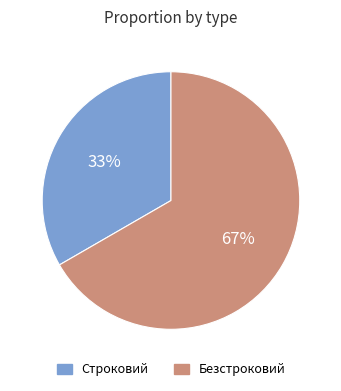

Which slice represents more than half of the pie?

Безстроковий